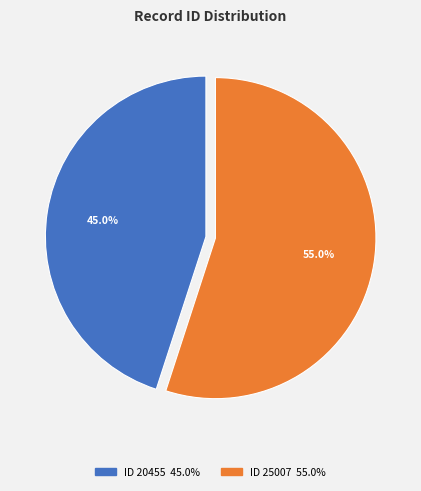

Is there any slice that represents more than half of the pie?

Yes